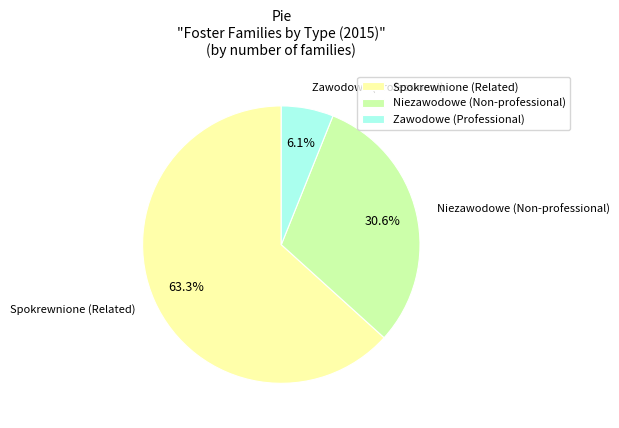

What is the largest slice in the pie chart?

Spokrewnione (Related)